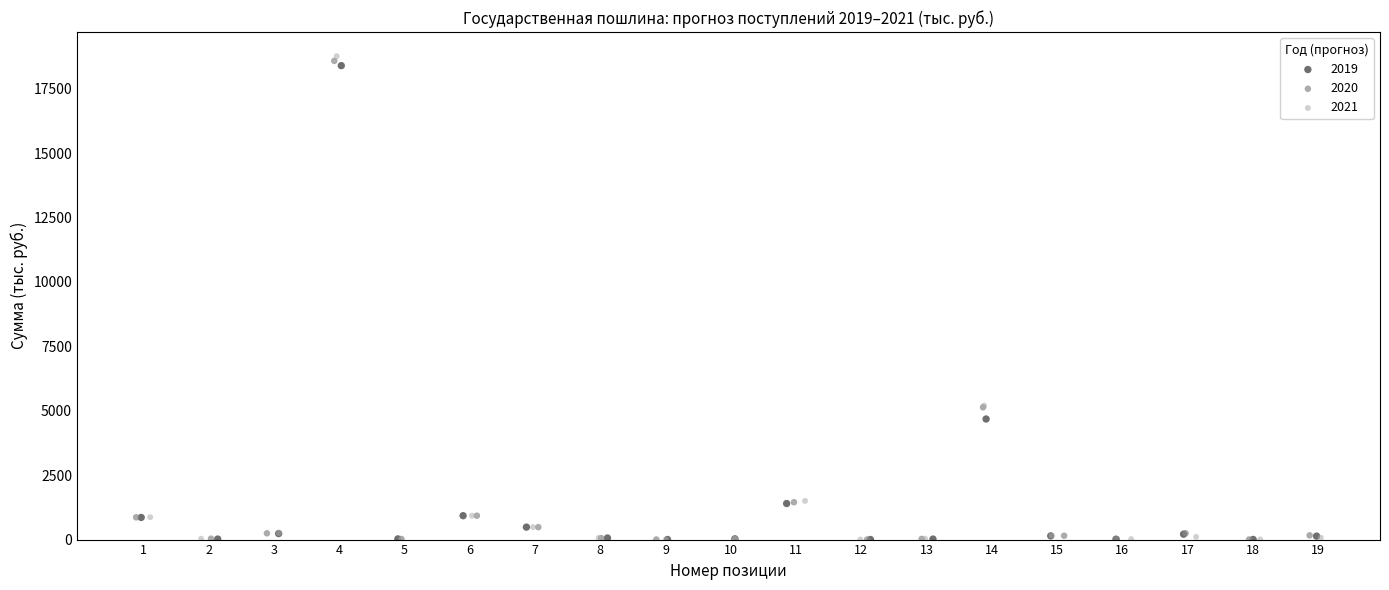

Which series contains the highest Y value?

2021